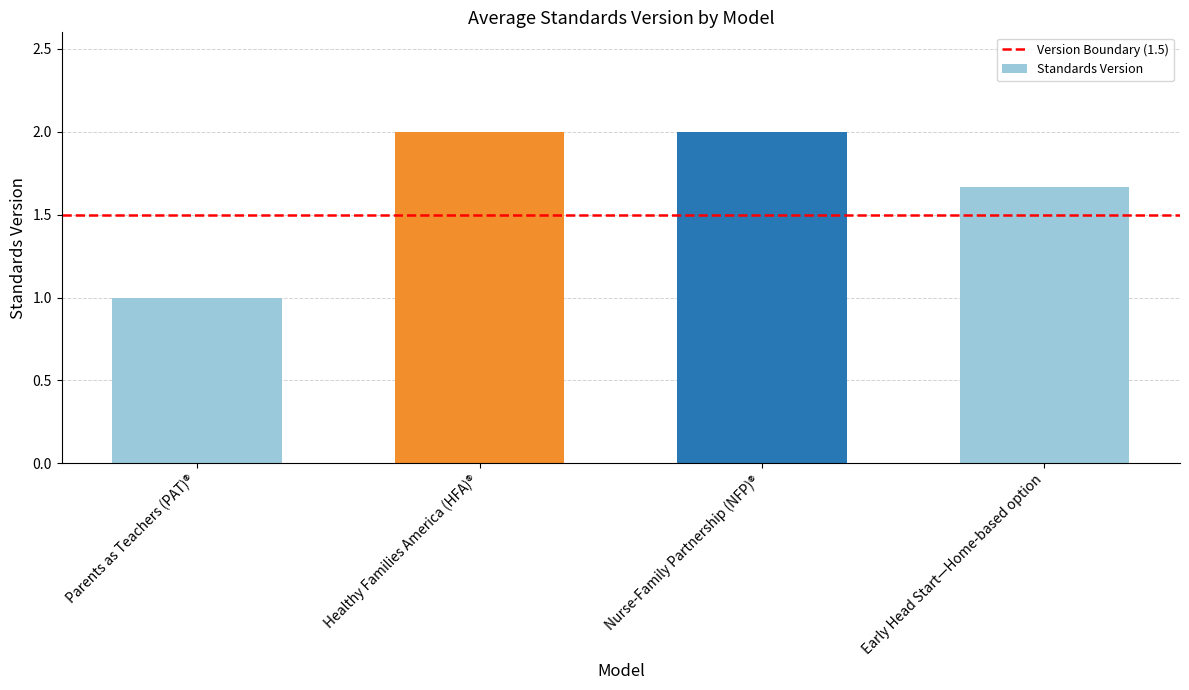

What is the label of the 1st bar from the left?

Parents as Teachers (PAT)®